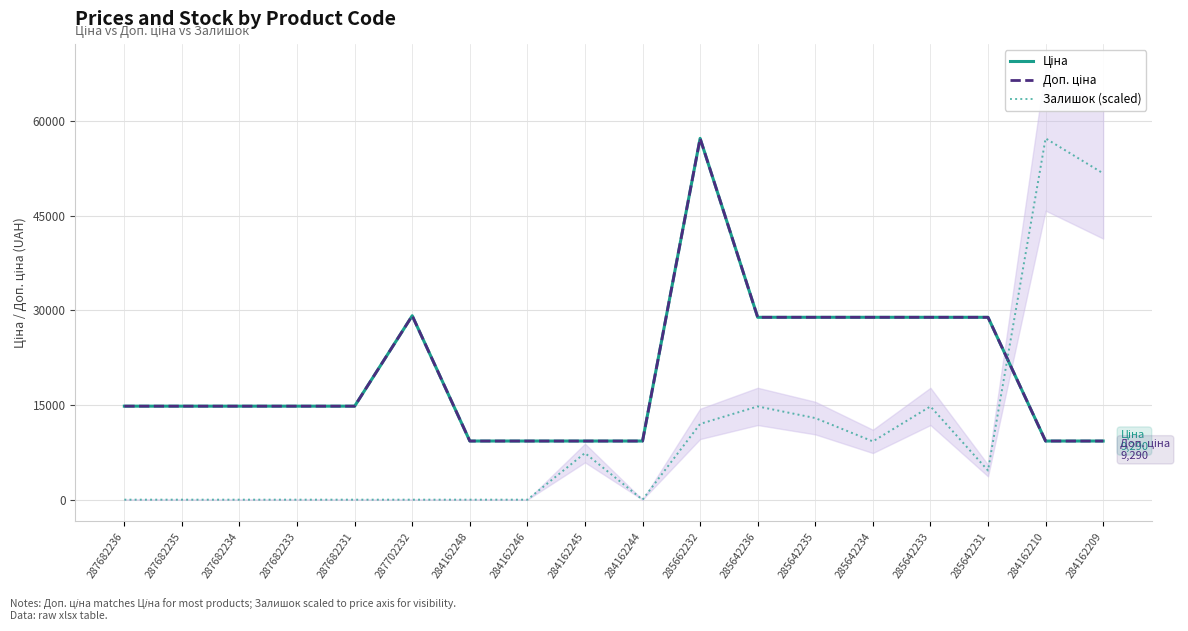

Which series ends up on top after the final intersection of Залишок (scaled) and Ціна?

Залишок (scaled)